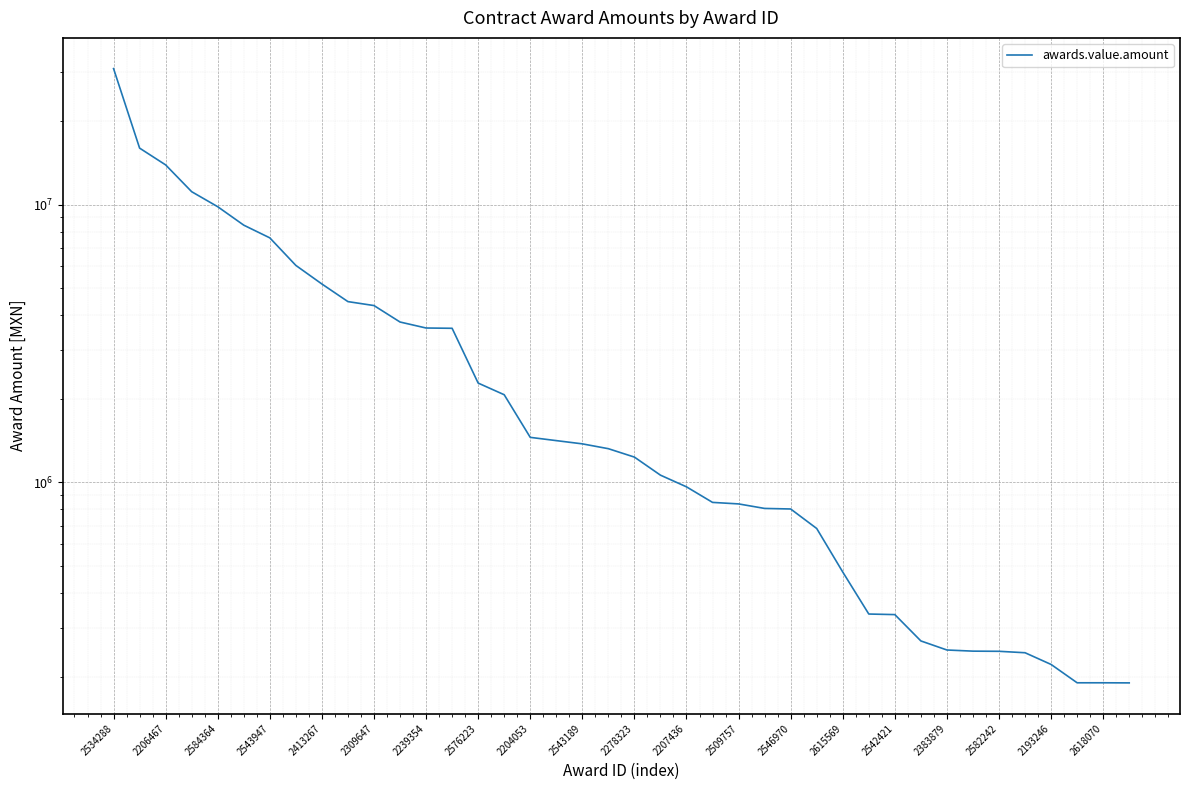

What is the change in value from 2509757 to 2542421?

-502800.0